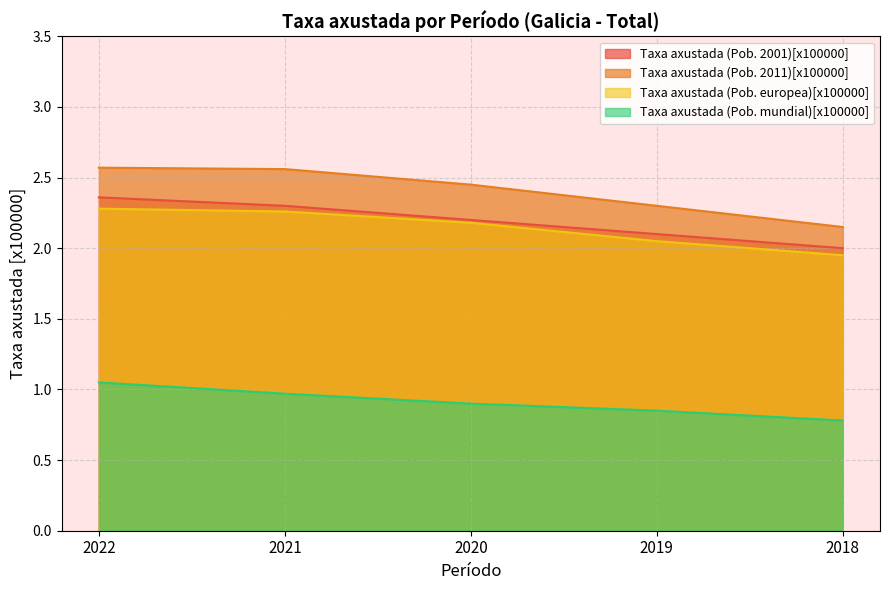

Rank the categories by Taxa axustada (Pob. europea)[x100000] value from highest to lowest.

2022, 2021, 2020, 2019, 2018